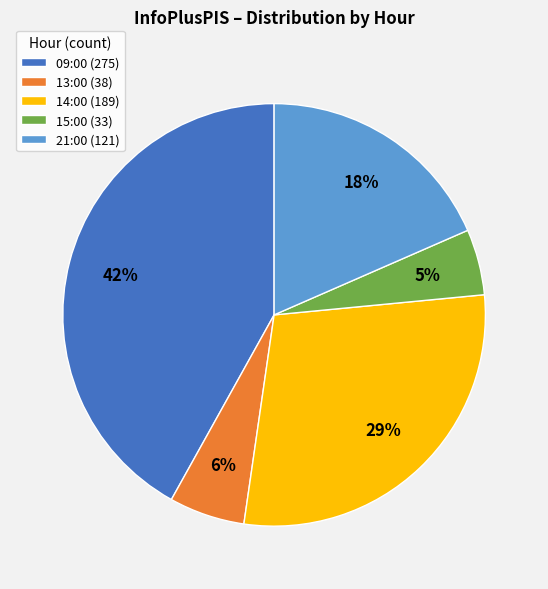

How many slices are in this pie chart?

5